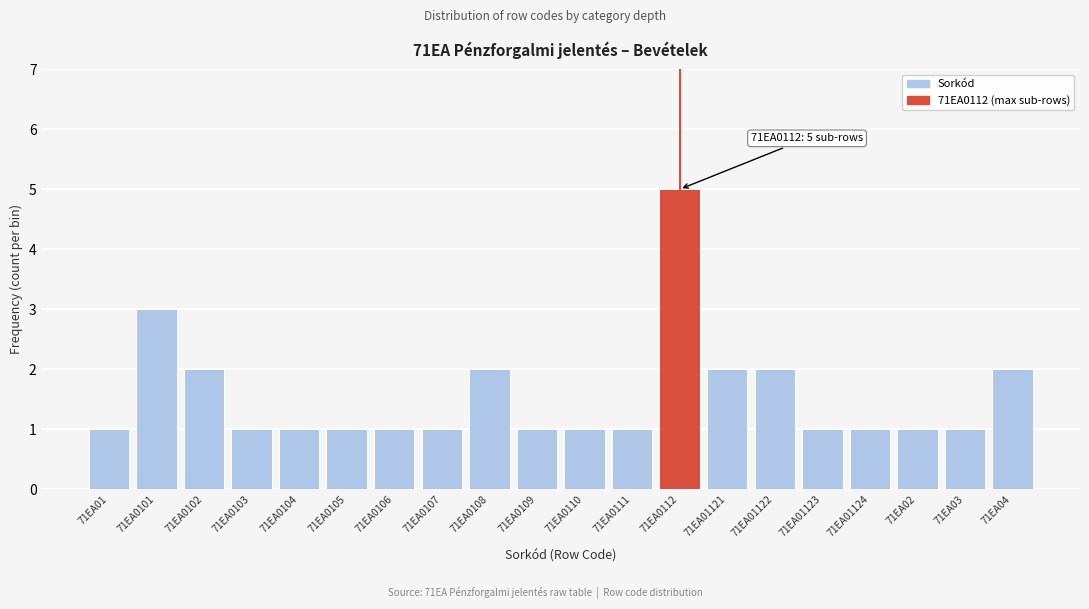

Reading right to left, what are all the values shown in this chart?

71EA04=2	71EA03=1	71EA02=1	71EA01124=1	71EA01123=1	71EA01122=2	71EA01121=2	71EA0112=5	71EA0111=1	71EA0110=1	71EA0109=1	71EA0108=2	71EA0107=1	71EA0106=1	71EA0105=1	71EA0104=1	71EA0103=1	71EA0102=2	71EA0101=3	71EA01=1